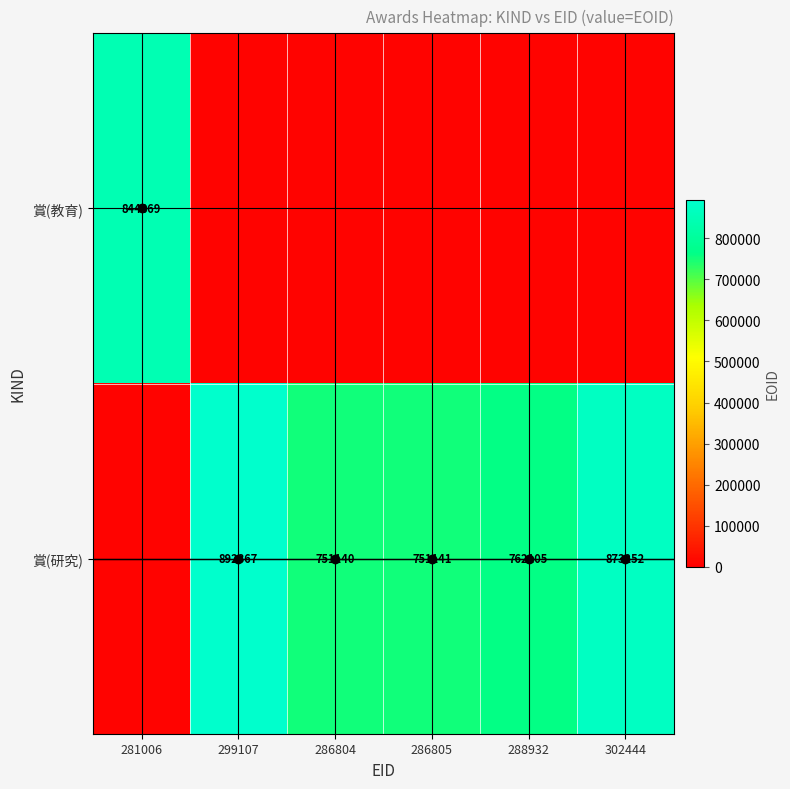

At which category does the chart reach its minimum across all series?

299107